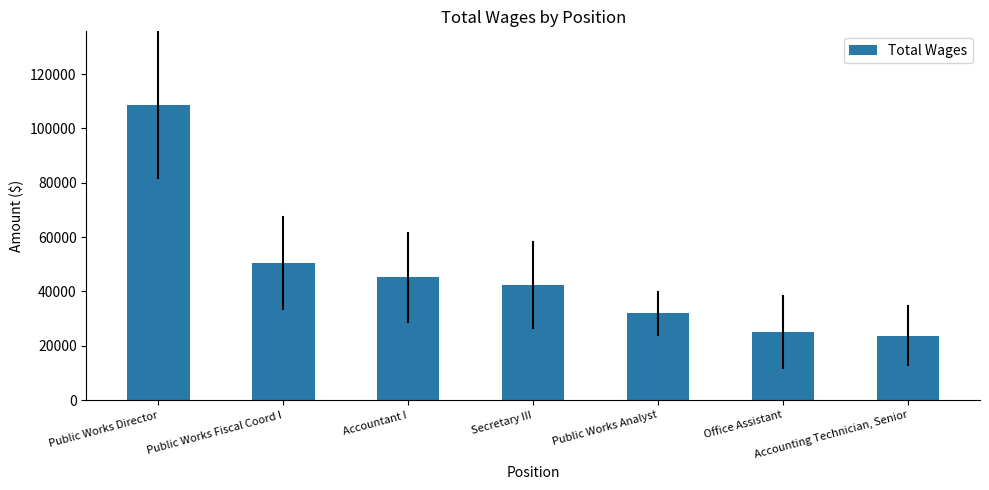

What is the maximum value shown in the chart?

108605